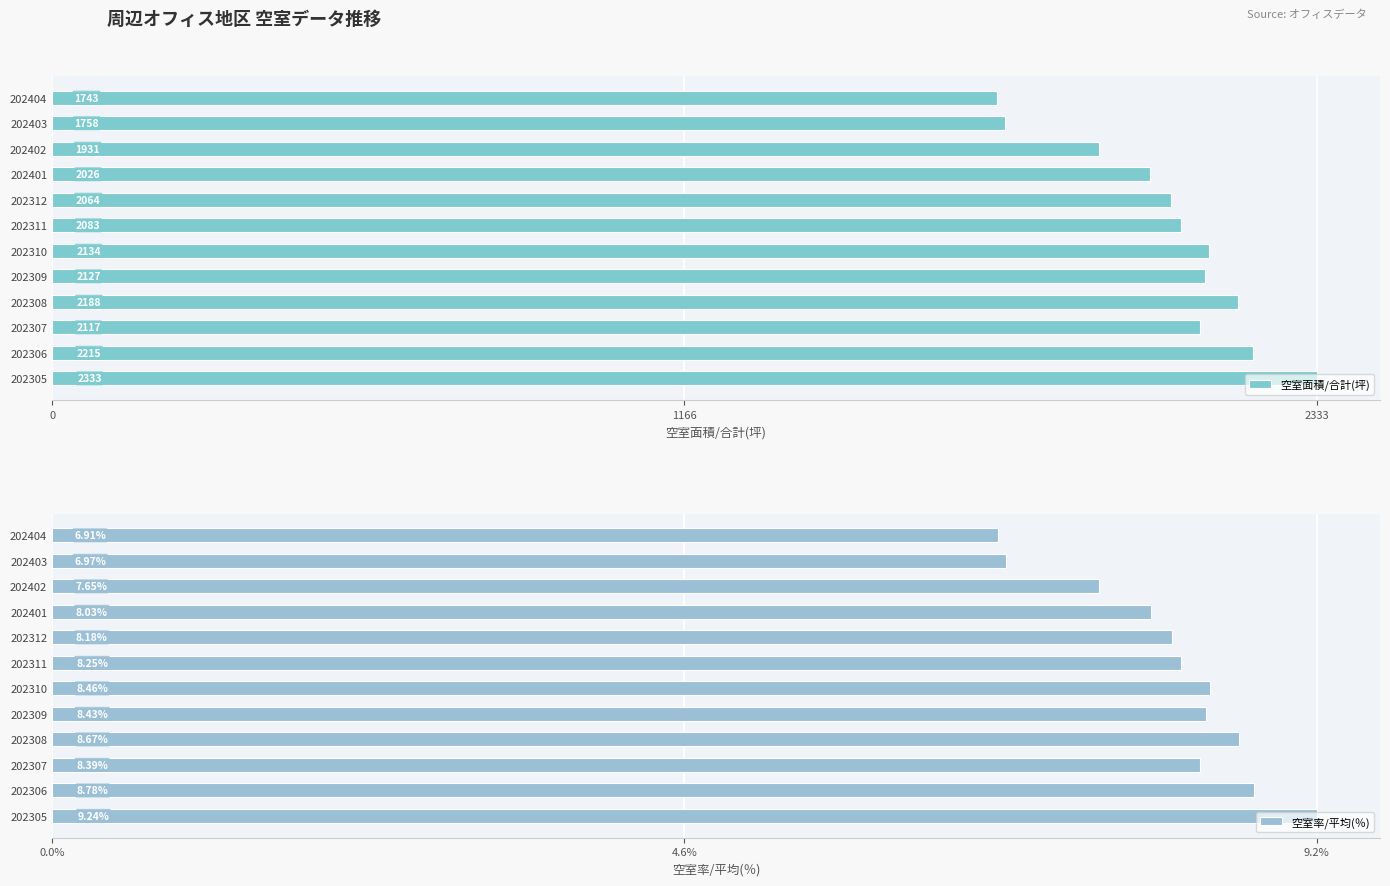

At which label is 空室面積/合計(坪) closest to 2038?

202401